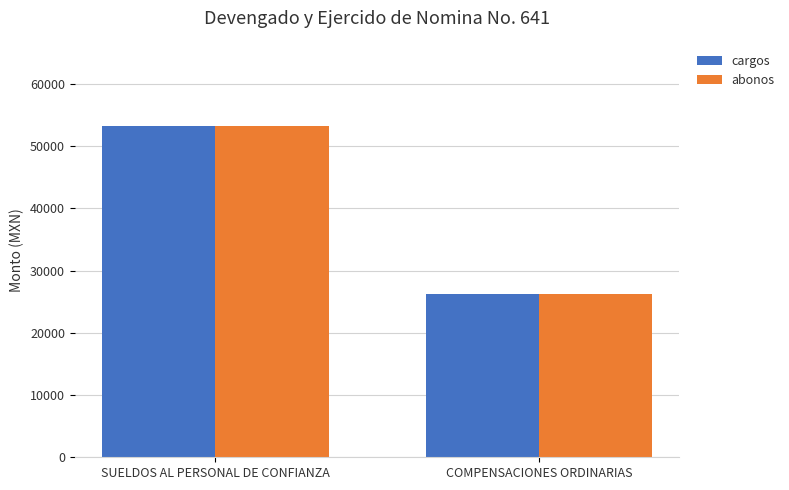

Which label corresponds to the largest value in the chart?

SUELDOS AL PERSONAL DE CONFIANZA